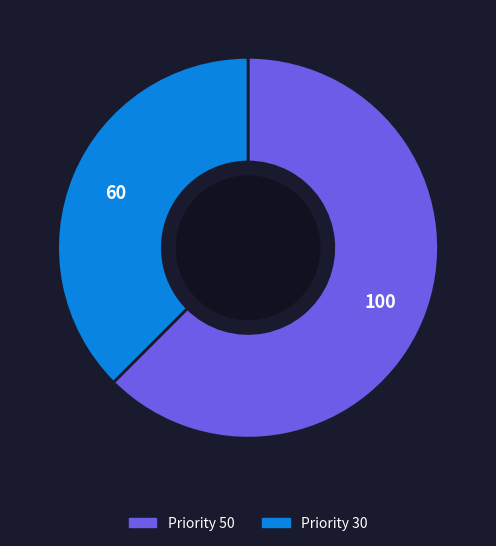

Does any single category account for the majority?

Yes